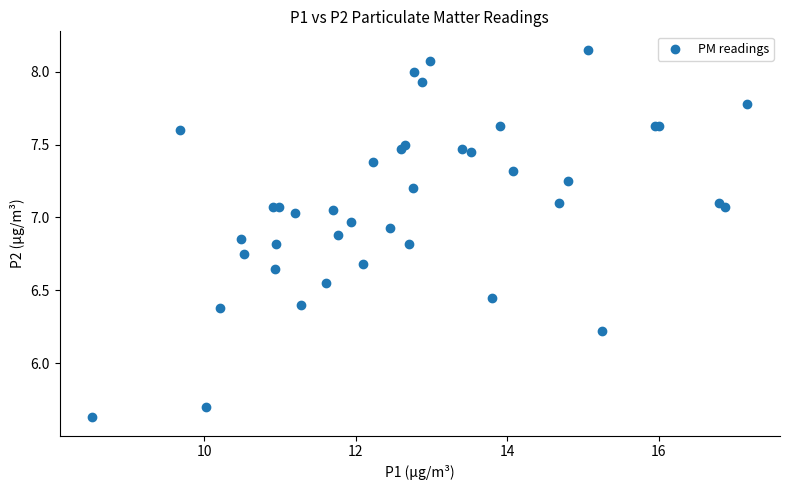

What Y value in the scatter plot is closest to 6?

6.2